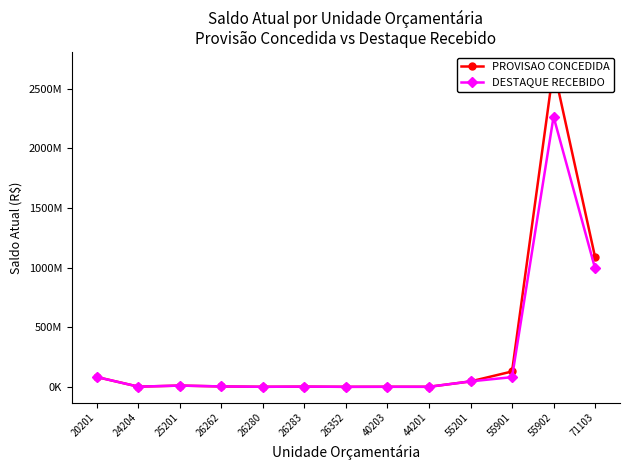

What is the difference between the DESTAQUE RECEBIDO values at 71103 and 24204?

991141602